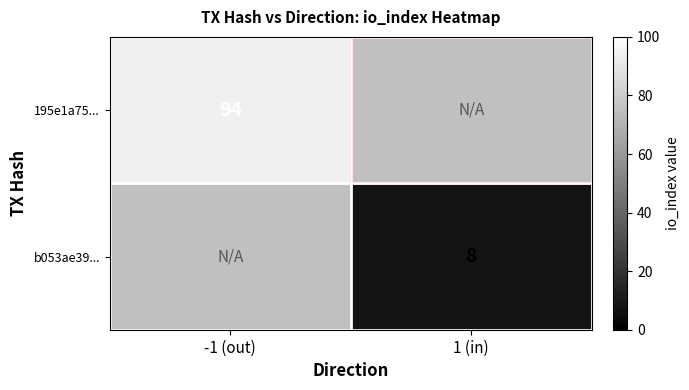

Is the value of 195e1a75... at -1 (out) greater than the value of b053ae39... at 1 (in)?

Yes